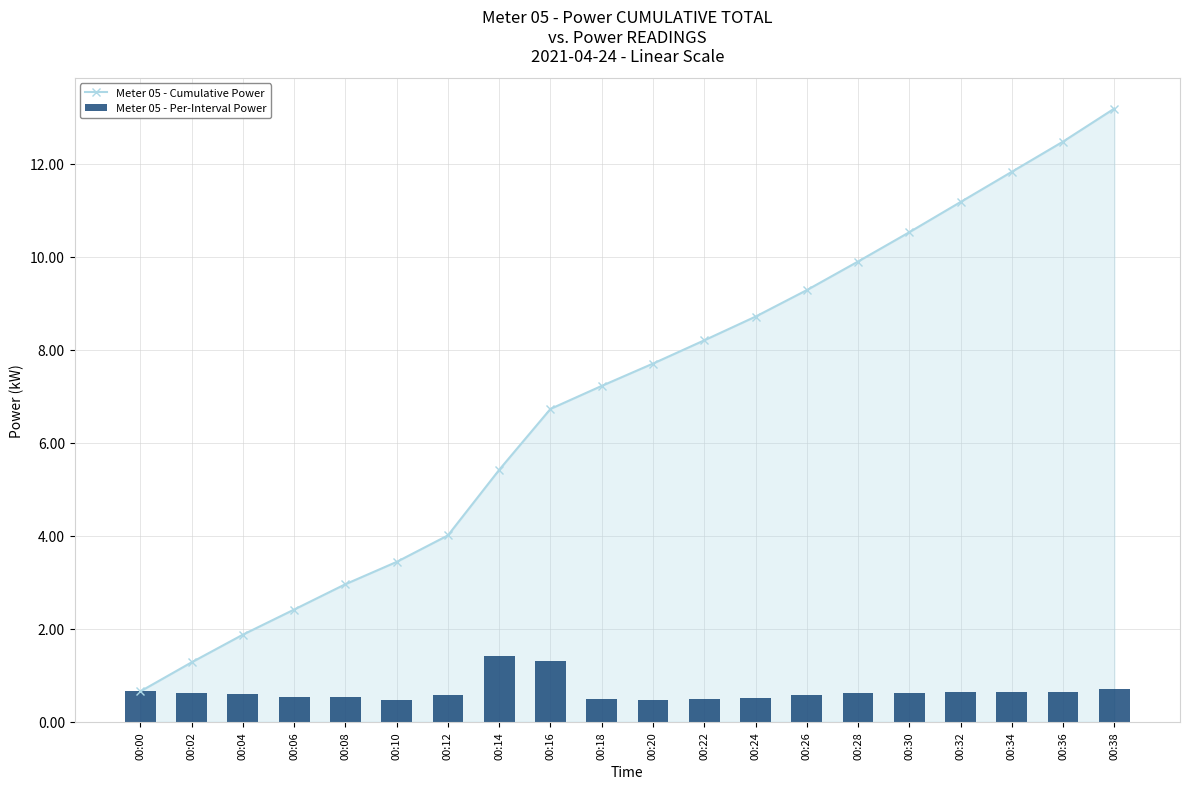

List the series in order of their peak value, highest first.

Meter 05 - Cumulative Power, Meter 05 - Per-Interval Power